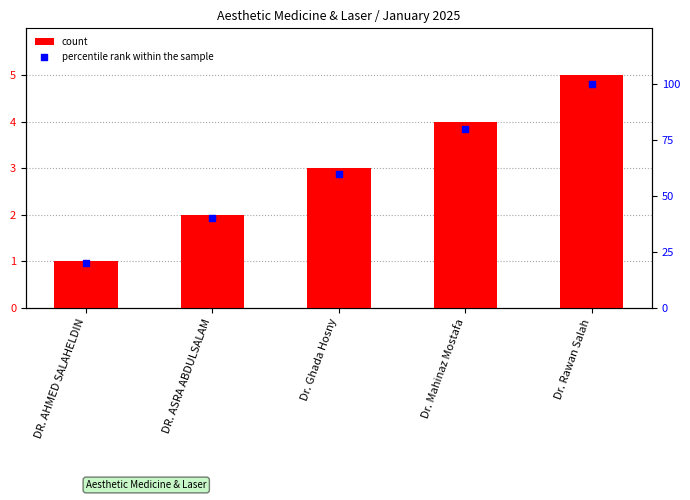

At how many categories does at least one series exceed 34?

4